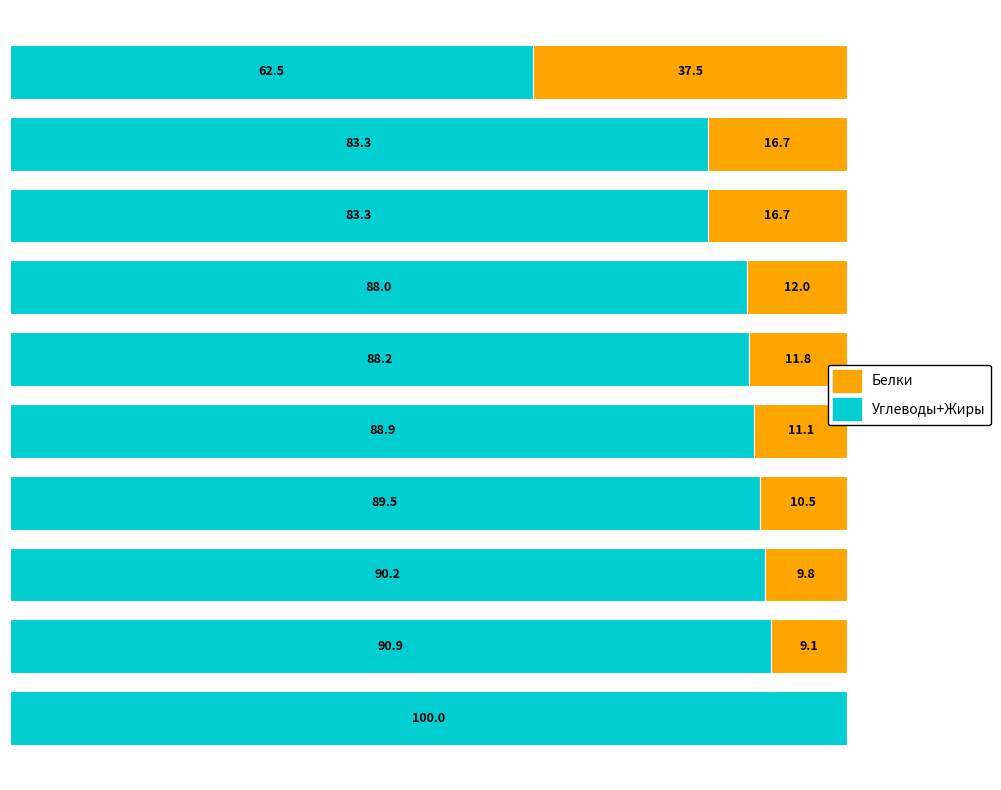

Count the number of data series in this chart.

2